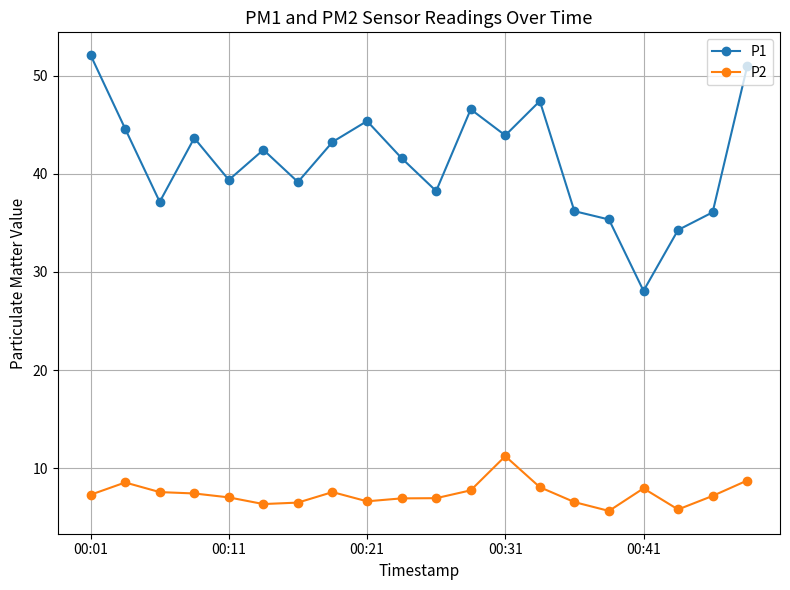

True or false: P2 has more than 1 interior local peaks.

True